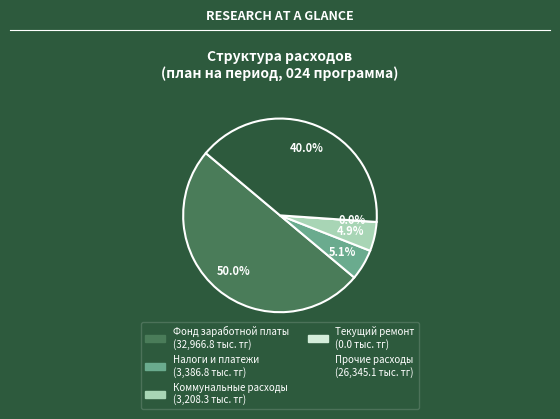

Rank the categories by value from highest to lowest.

Фонд заработной платы, Прочие расходы, Налоги и платежи, Коммунальные расходы, Текущий ремонт